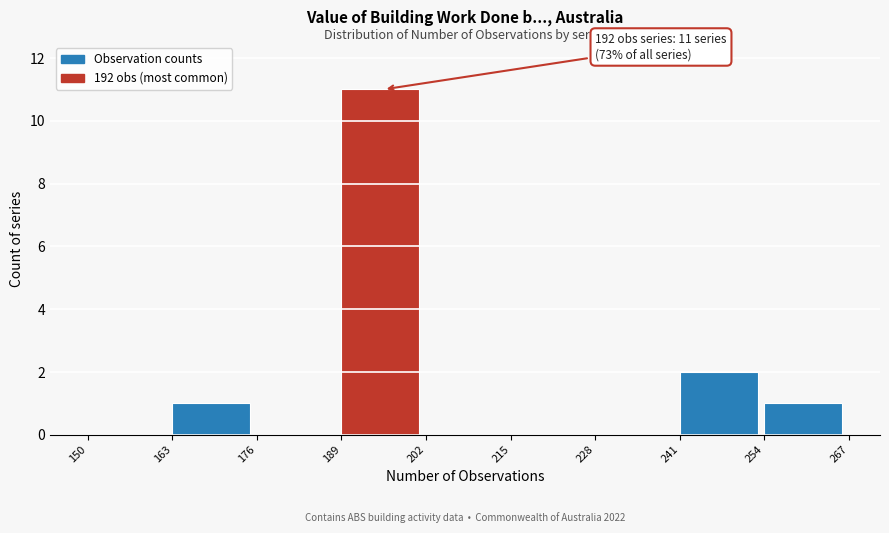

Over which range of the x-axis is the bar tallest?

189 to 202